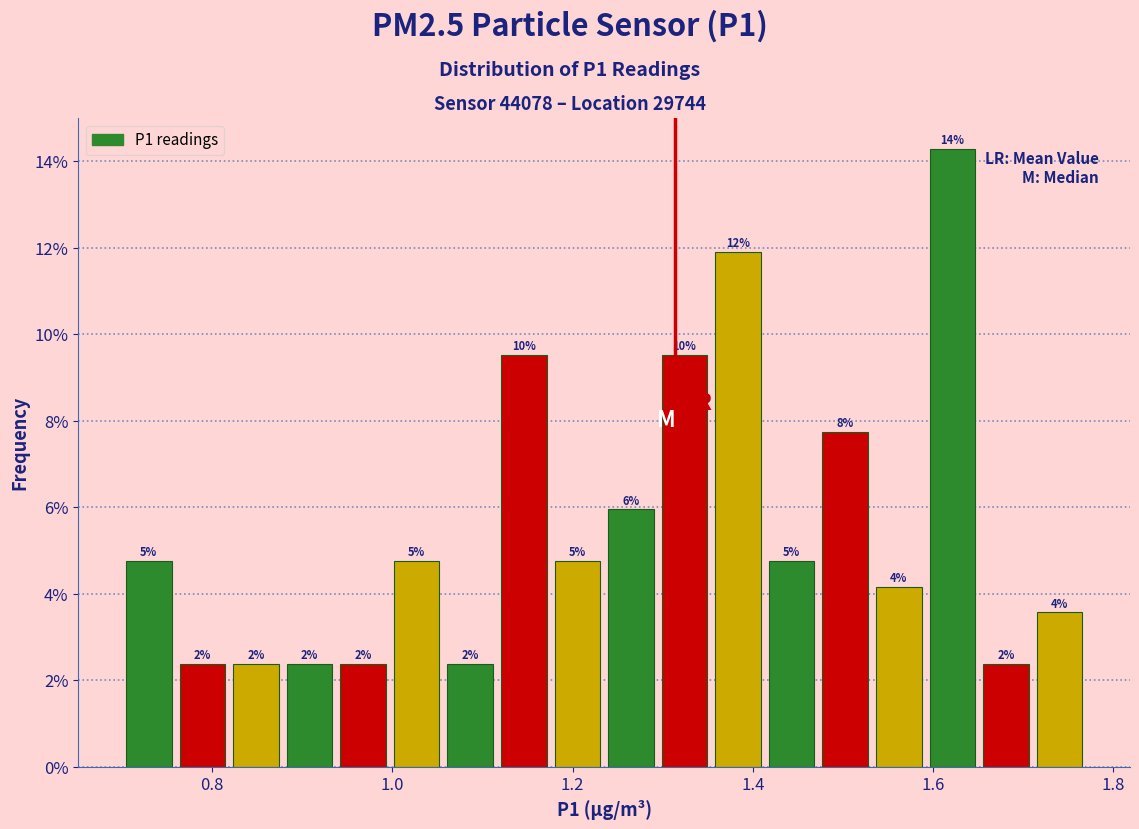

Read against the x-axis, roughly where is the centre of the tallest bar?

1.62